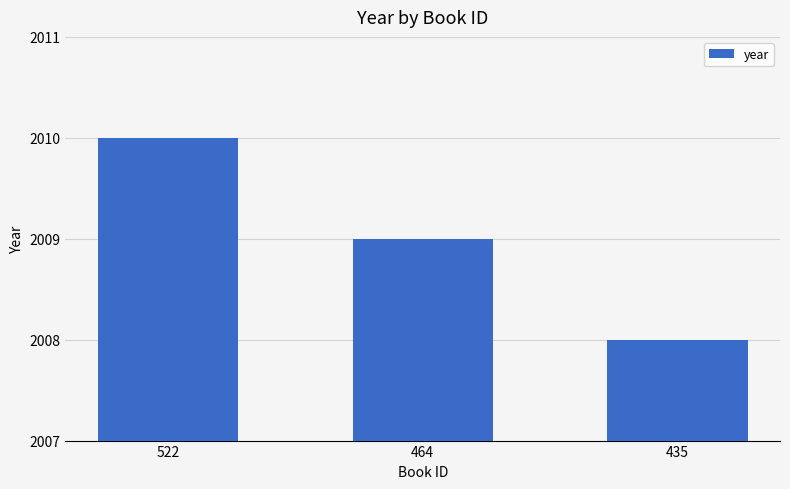

True or false: the data shows 3548 at 522.

False